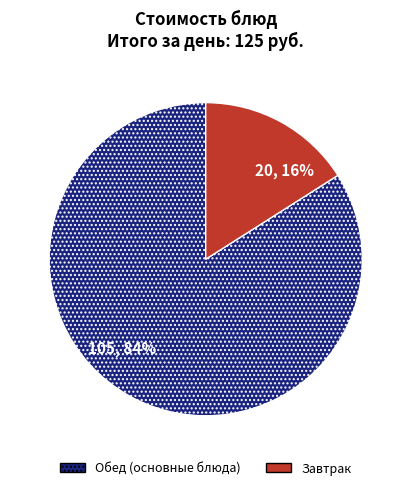

Which category has the biggest portion of the pie?

Обед (основные блюда)